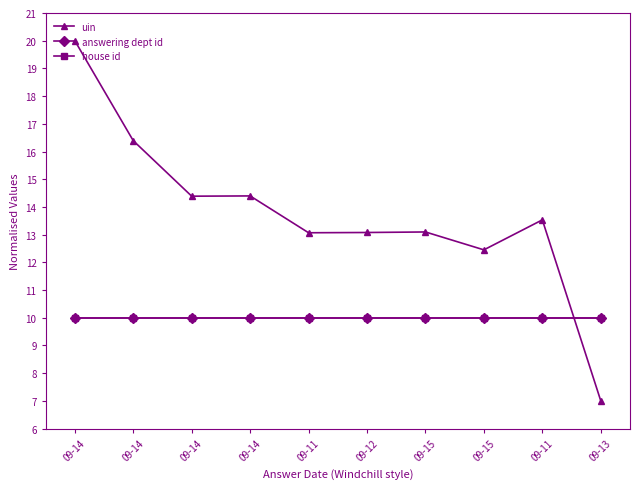

Between 09-14 and 09-13, which is larger?

09-14